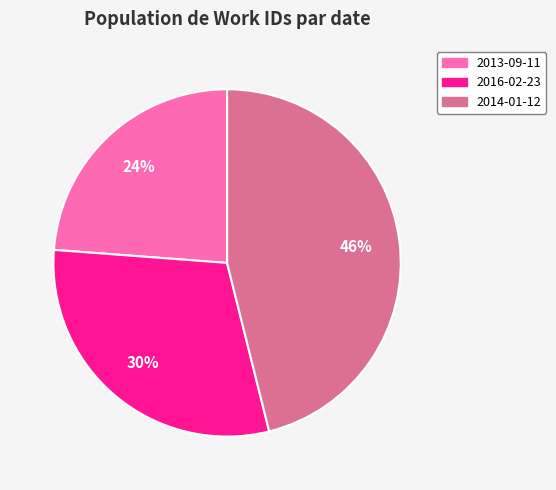

Does any single category account for the majority?

No